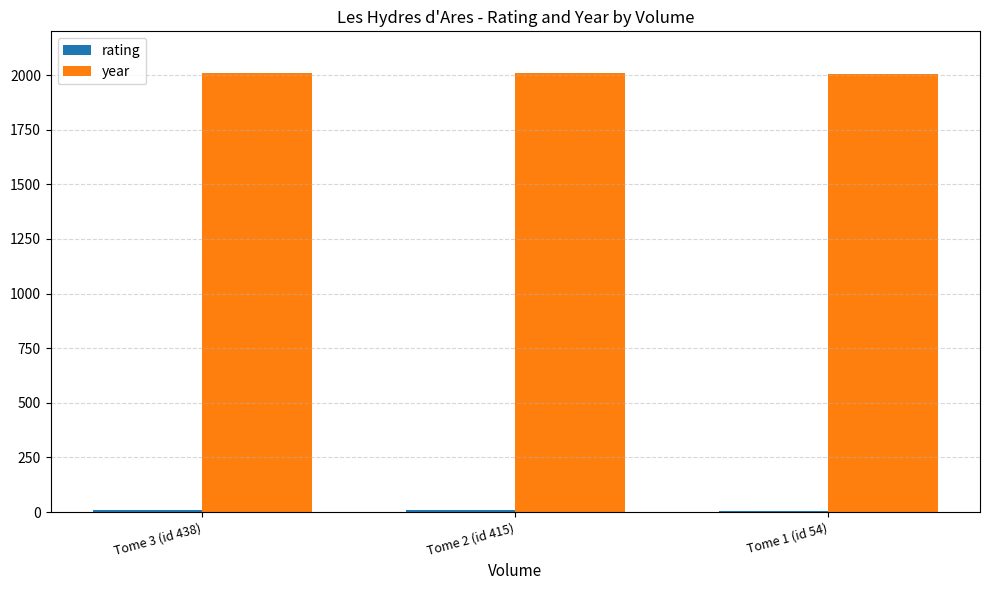

Which series has the largest total across all categories?

year